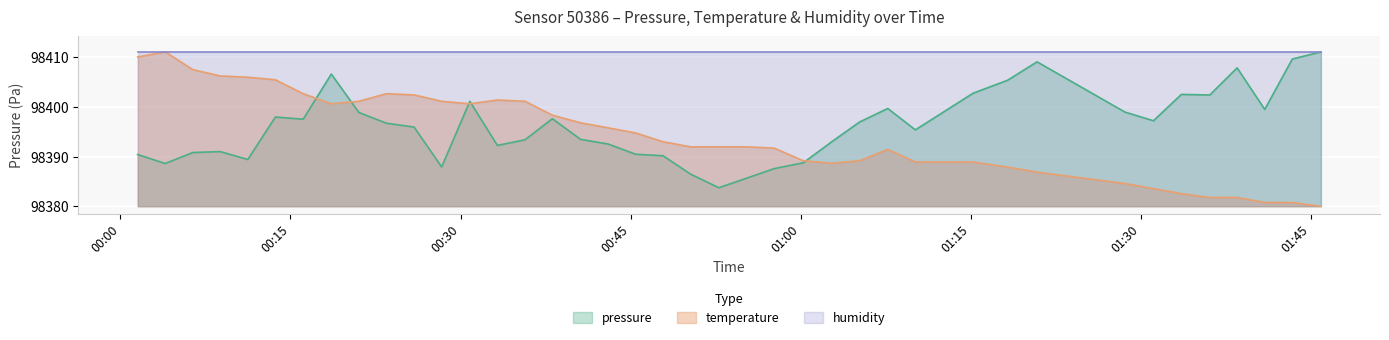

What is the approximate value of pressure at 2023-05-23T00:18:36?

98406.7